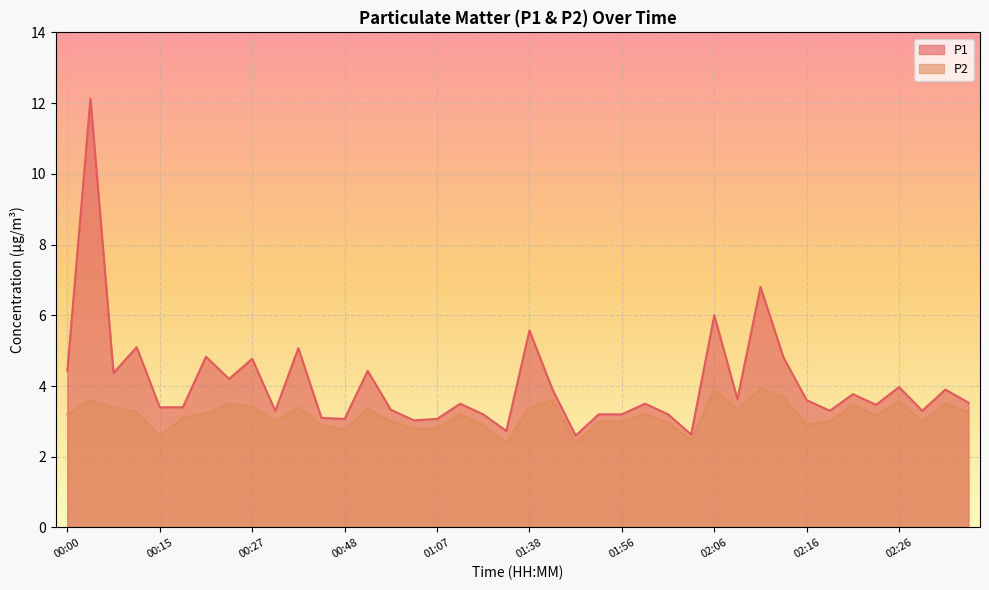

Is the value of P2 at 02:06 greater than the value of P1 at 01:50?

Yes